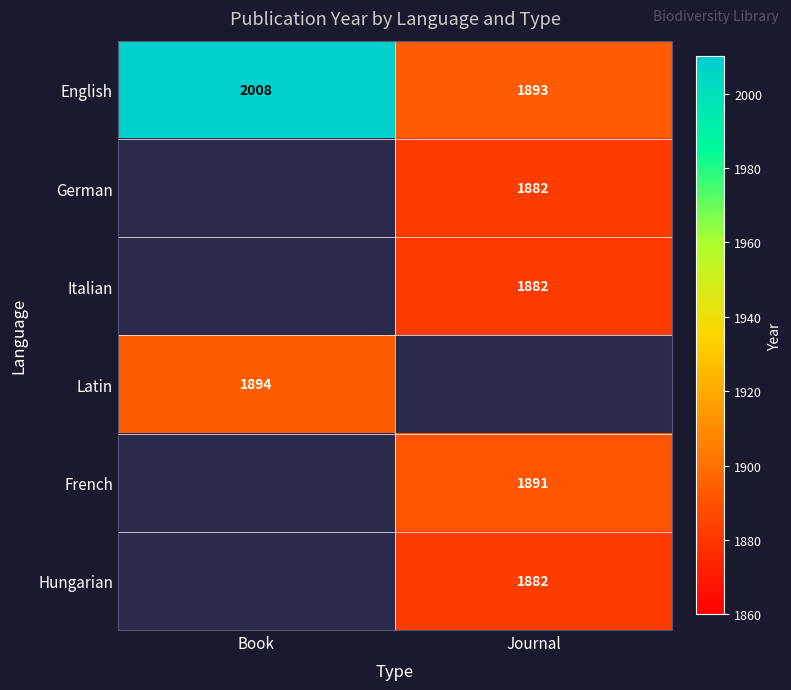

True or false: German has a value of 1882 at Journal.

True